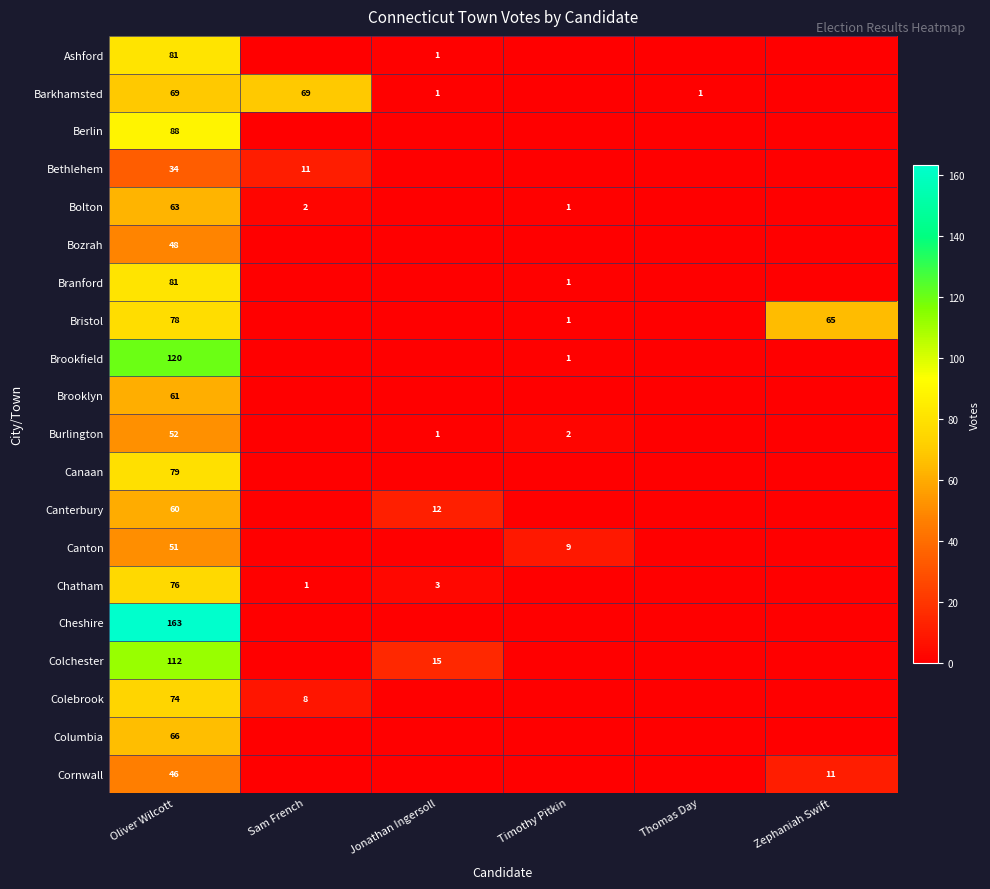

True or false: Bolton has a value of 1 at Timothy Pitkin.

True